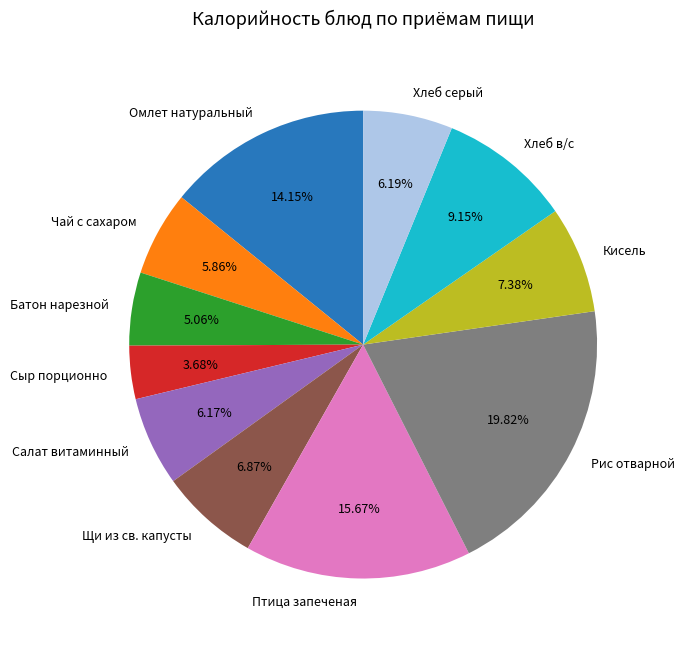

True or false: Кисель accounts for 1% of the total.

False